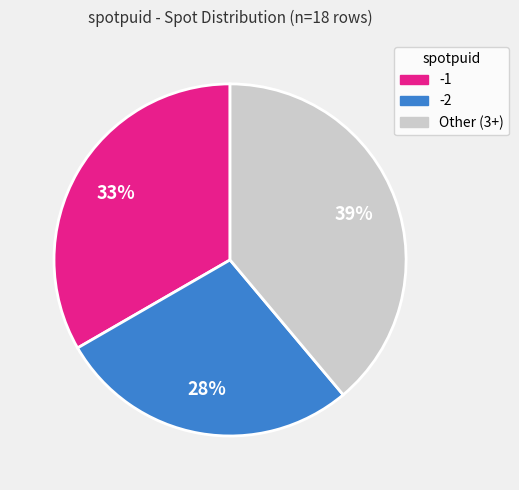

Between Other (3+) and -1, which is larger?

Other (3+)